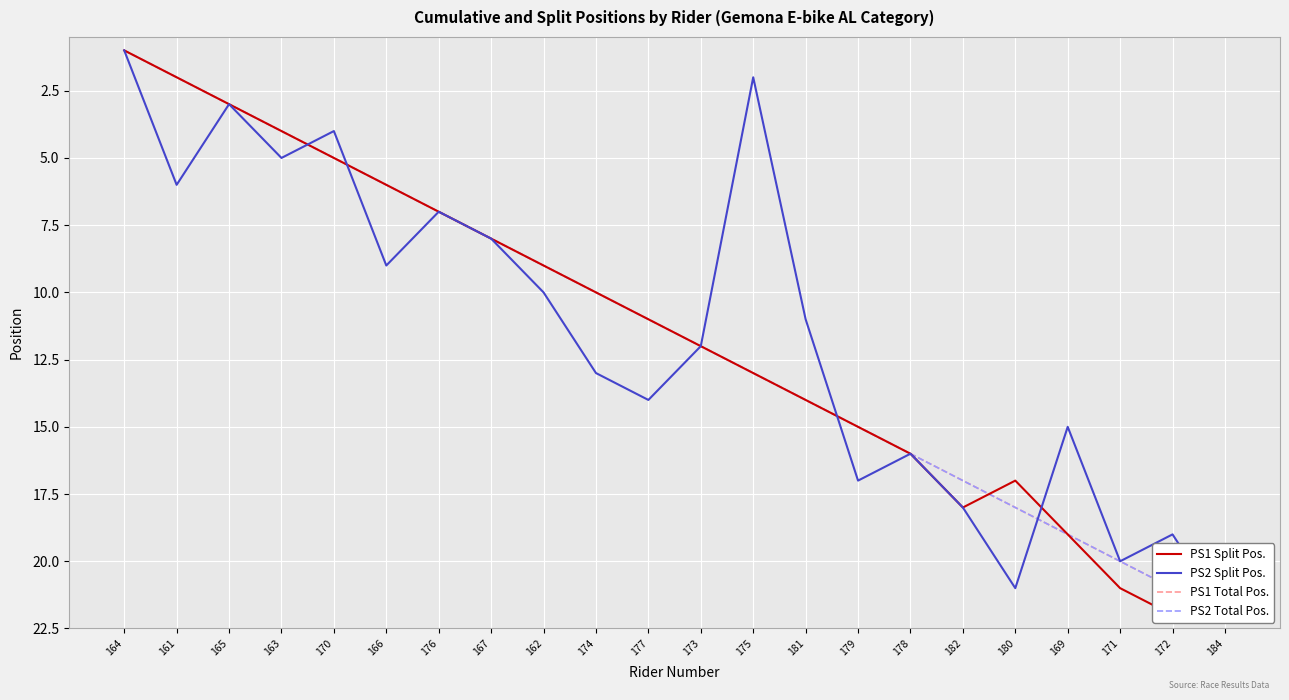

Is it true that PS1 Total Pos. equals 17 at 182?

True